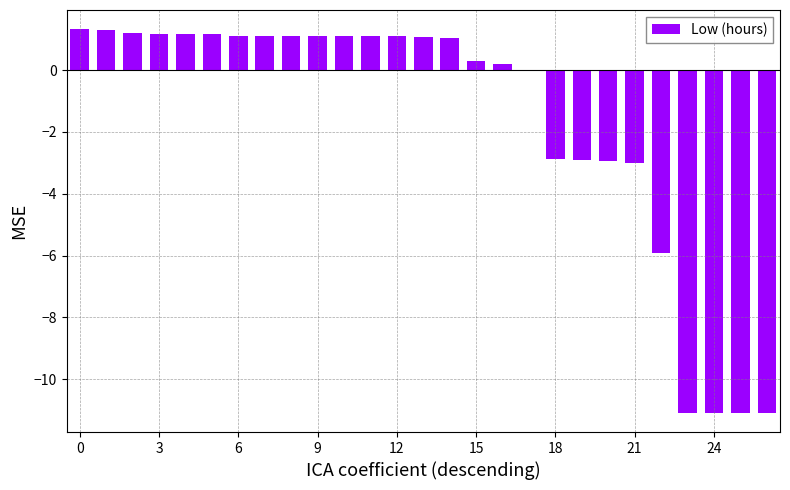

What is the maximum value shown in the chart?

1.3